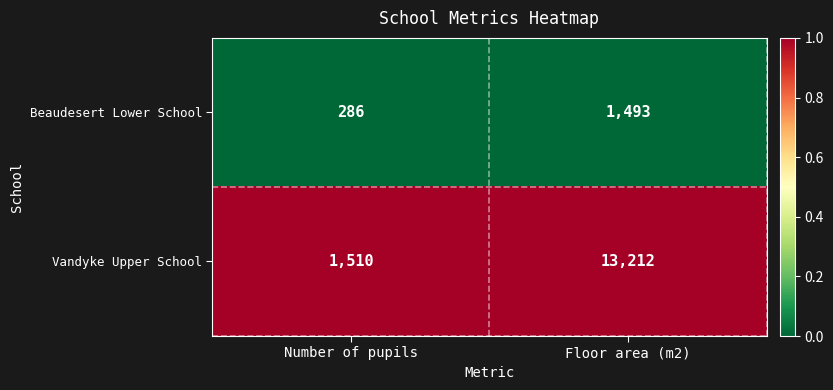

List the series in order of their overall mean, lowest first.

Beaudesert Lower School, Vandyke Upper School